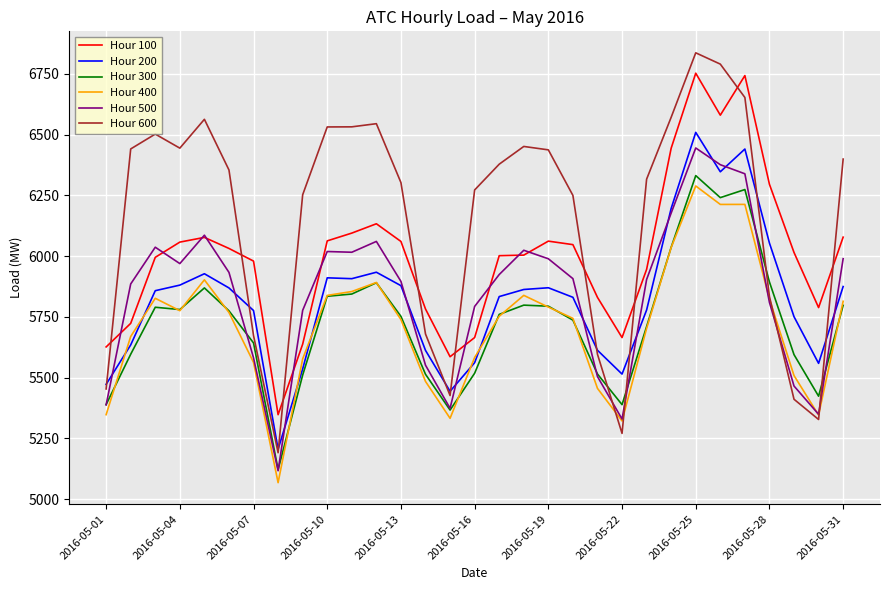

Which series has the widest spread of values?

Hour 600